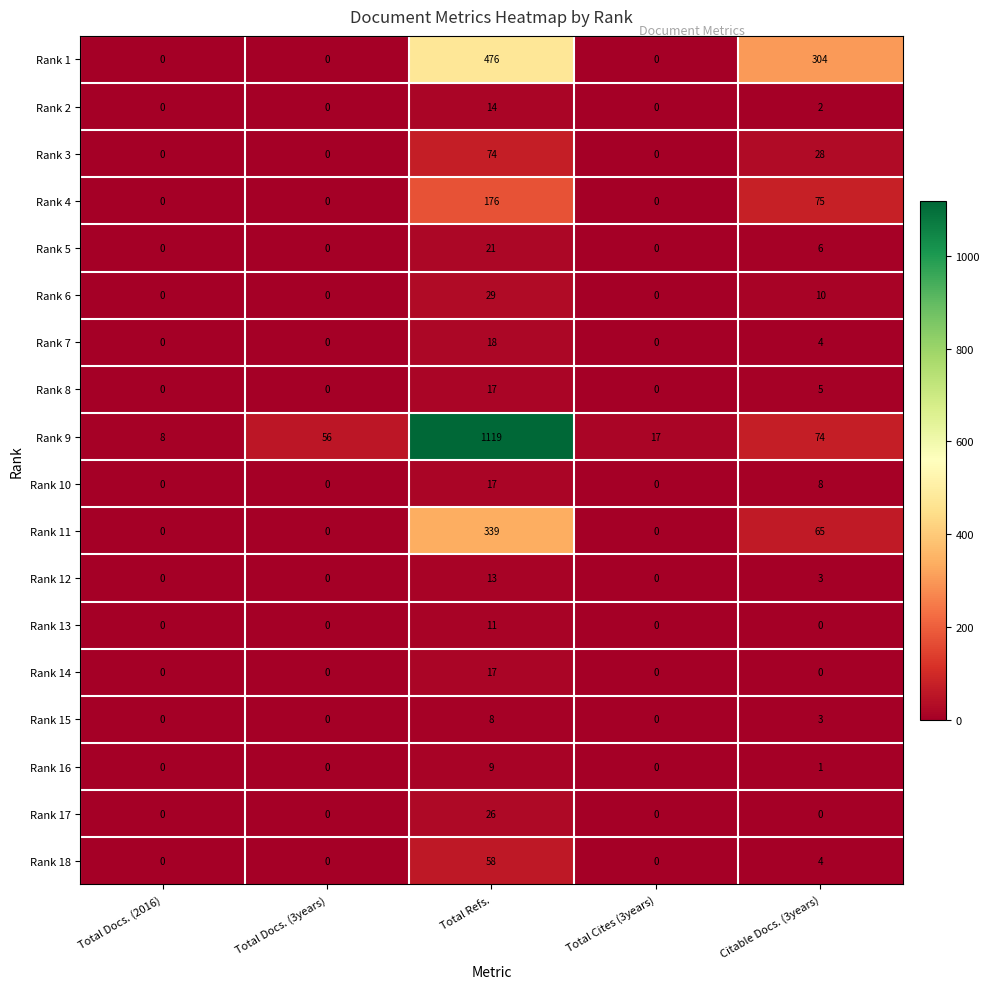

Which series has the largest range (max minus min)?

Rank 9